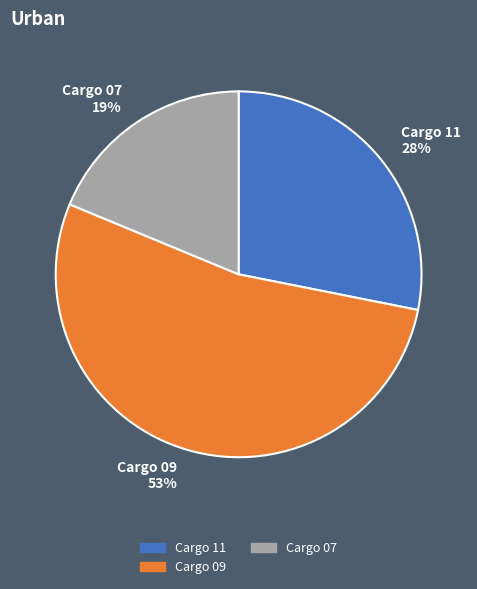

Is there a majority slice in this chart?

Yes